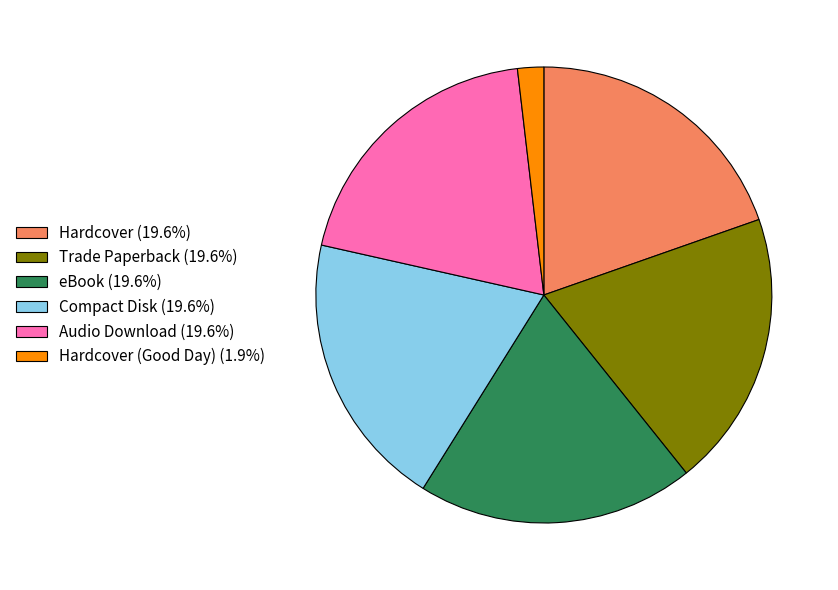

Is there any slice that represents more than half of the pie?

No